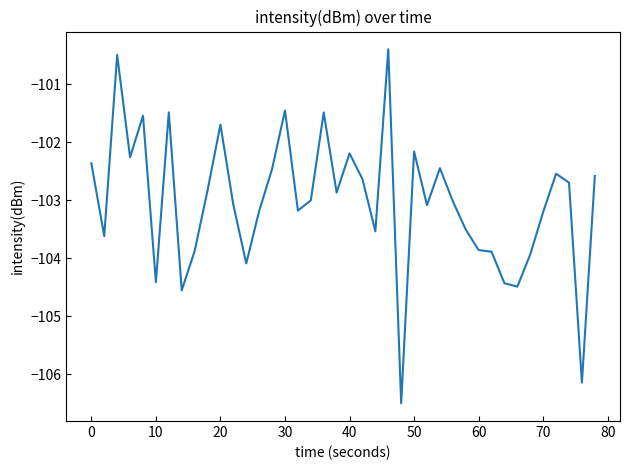

What is the minimum value shown in the chart?

-106.5